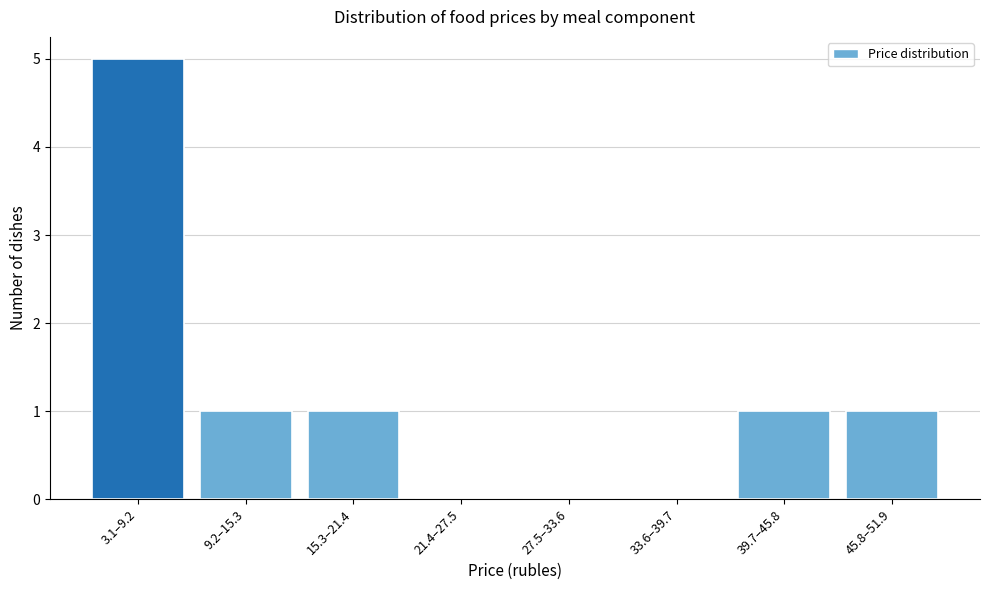

Reading left to right, list all the values displayed in this chart.

3.1–9.2=5	9.2–15.3=1	15.3–21.4=1	21.4–27.5=0	27.5–33.6=0	33.6–39.7=0	39.7–45.8=1	45.8–51.9=1